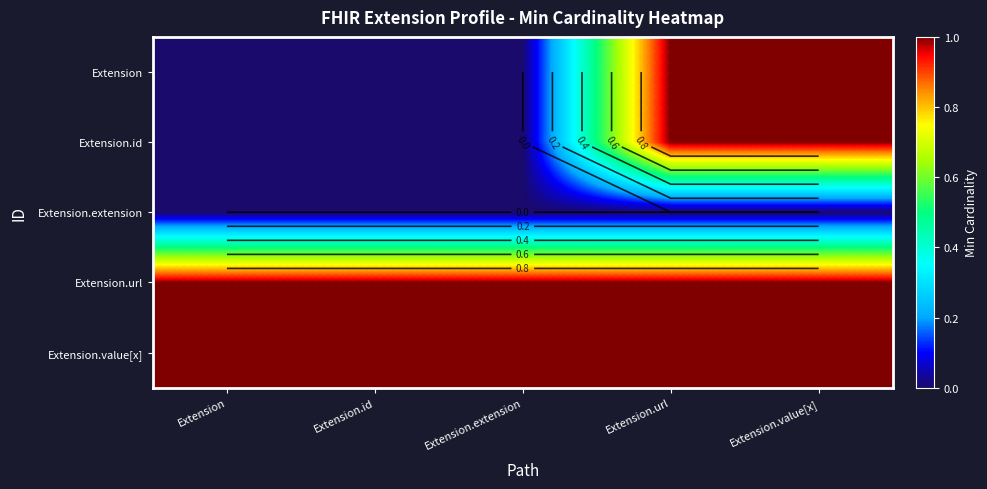

At Extension.extension, list the series in order from largest to smallest.

Extension.url, Extension.value[x], Extension, Extension.id, Extension.extension